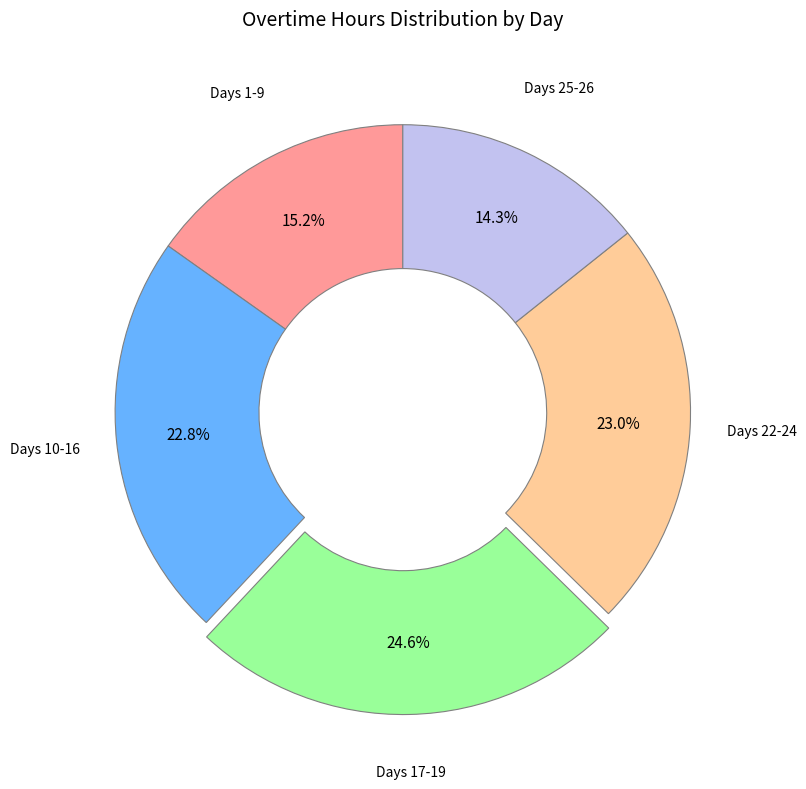

Count the number of slices in the pie.

5